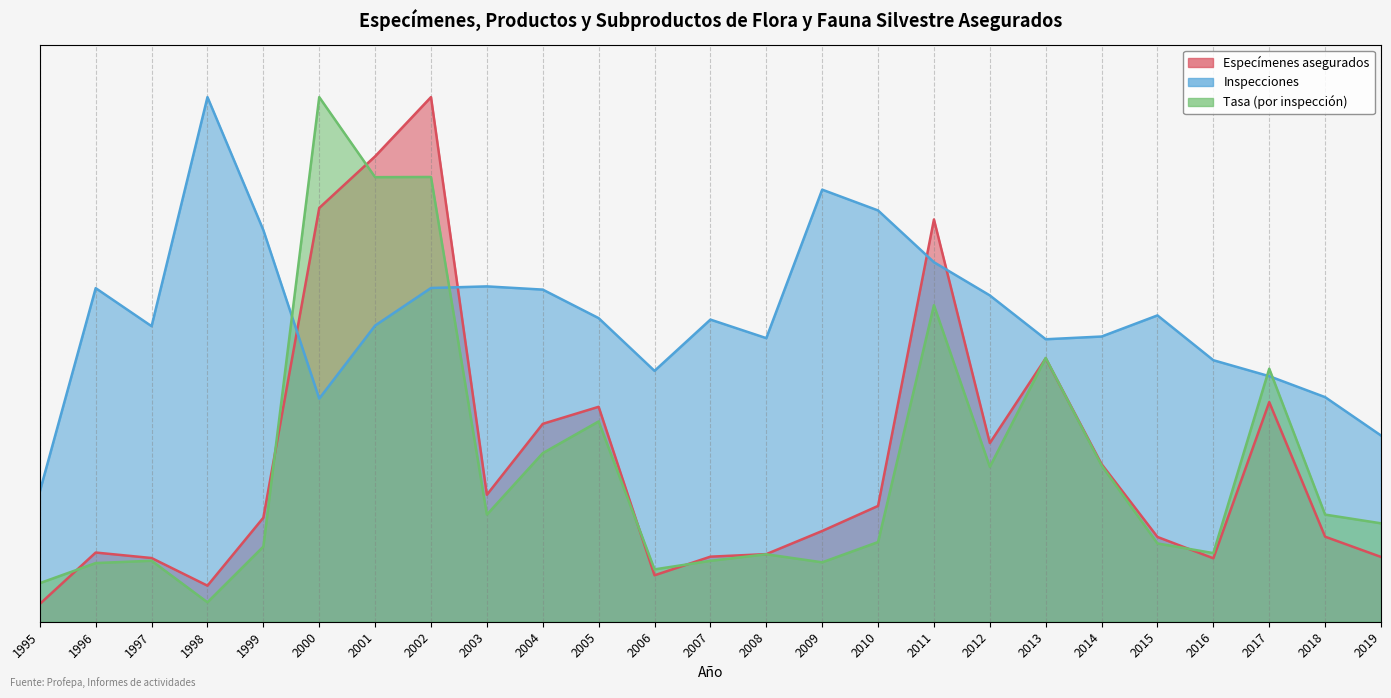

Is the value of Especímenes asegurados at 2013 greater than the value of Tasa (por inspección) at 2009?

Yes